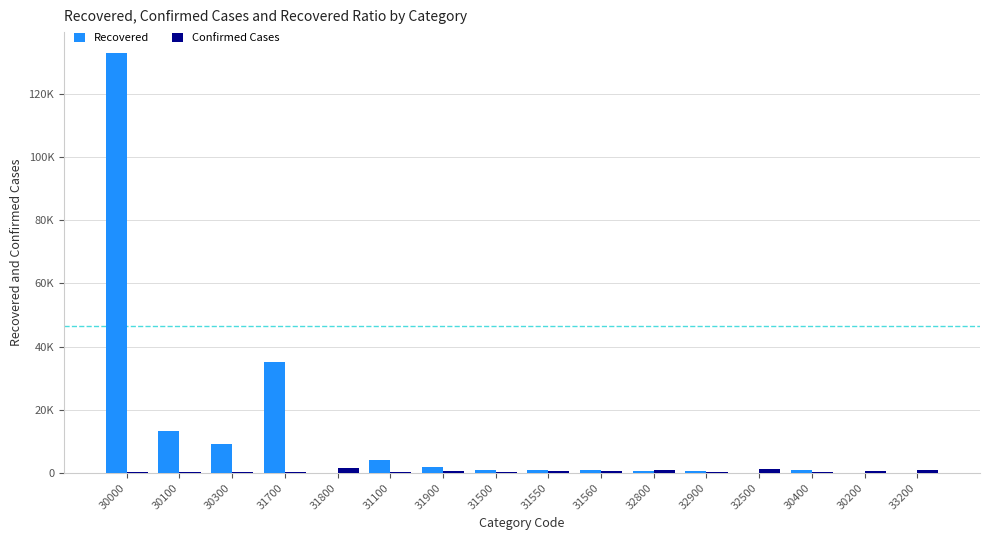

Are the bars horizontal?

No